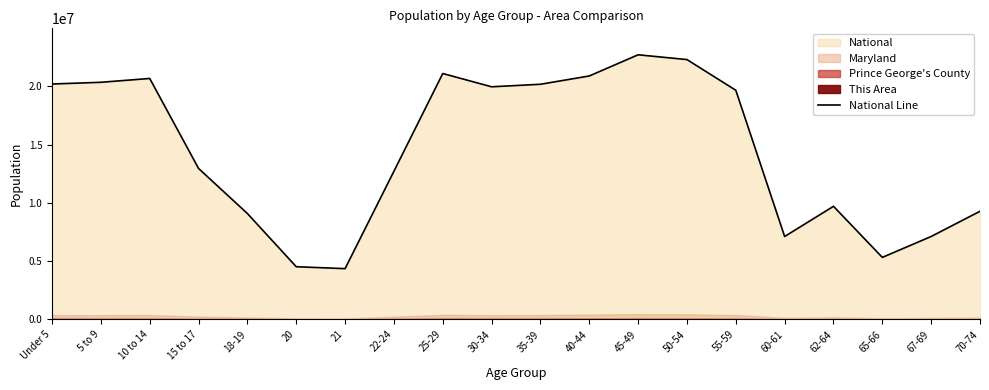

Is it true that the value at 22-24 is 8638908?

False